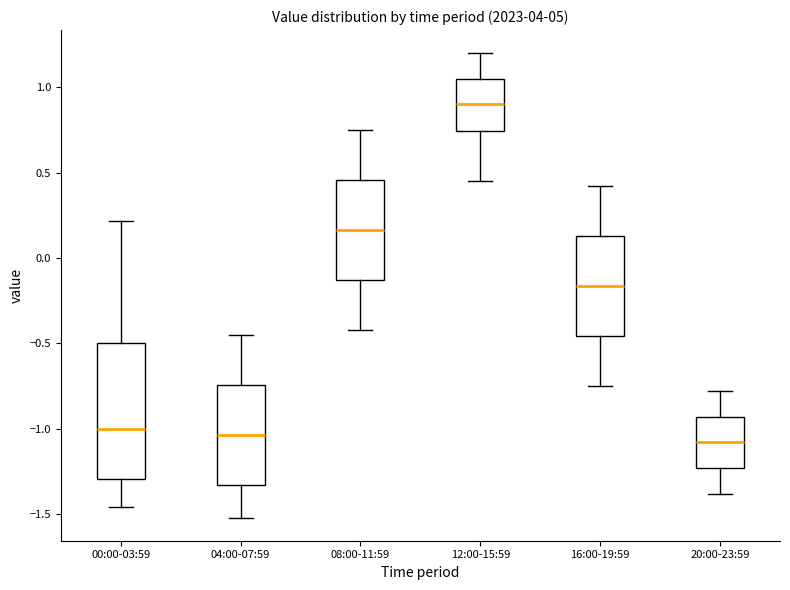

Which box is the tallest, from its lower edge to its upper edge?

00:00-03:59